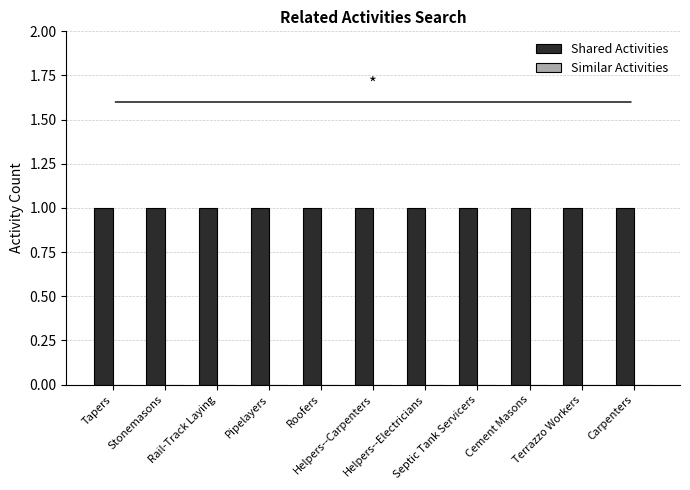

What is the total value across all series at Stonemasons?

1